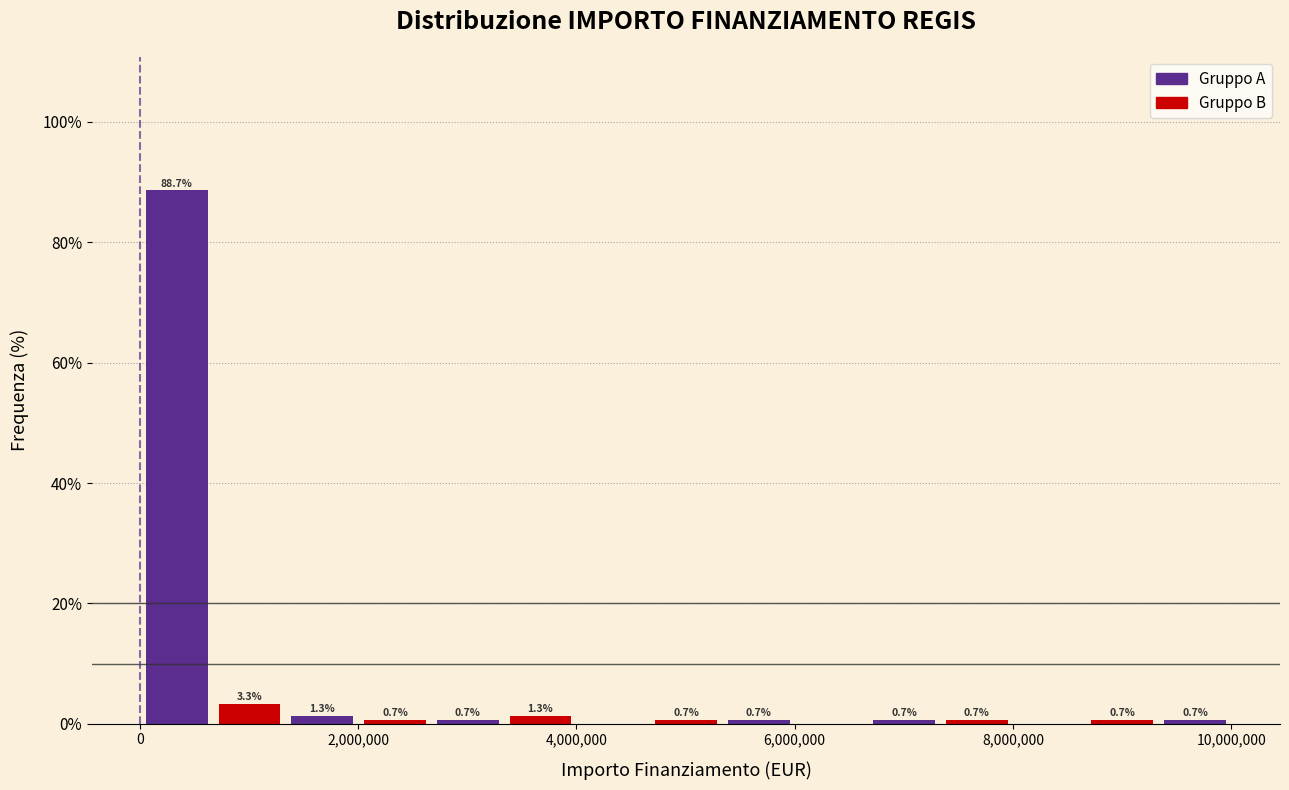

Read against the x-axis, roughly where is the centre of the tallest bar?

400000